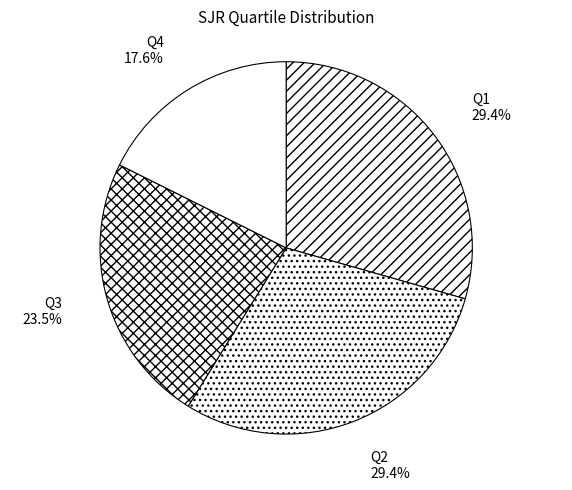

Is there any slice that represents more than half of the pie?

No